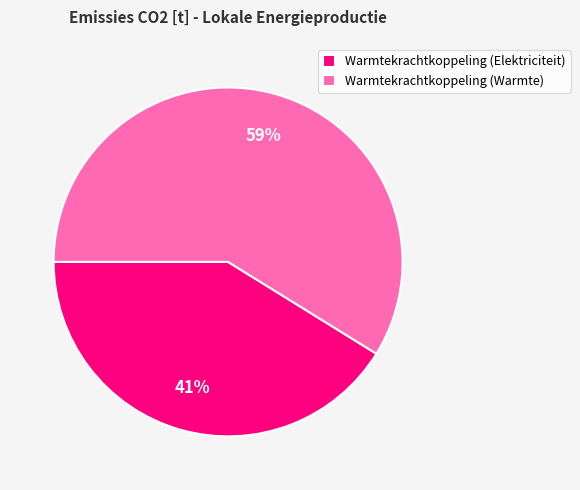

True or false: Warmtekrachtkoppeling (Elektriciteit) accounts for 41% of the total.

True